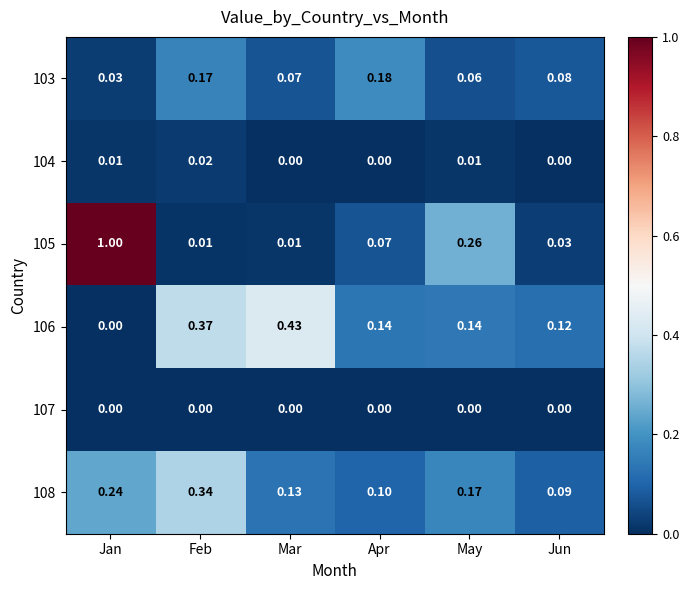

Is the value of 103 at Mar greater than the value of 106 at Jan?

Yes